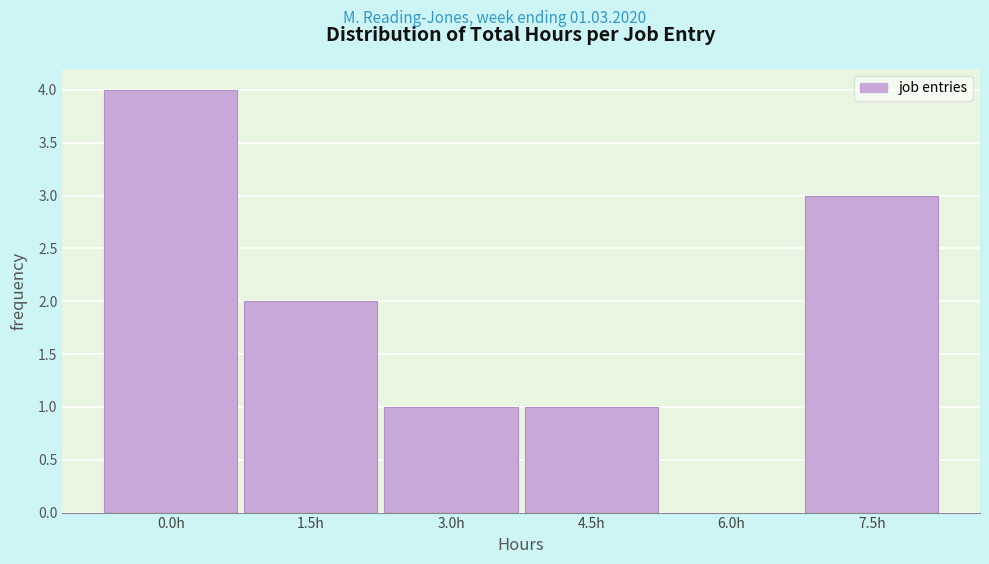

Reading right to left, what are all the values shown in this chart?

7.5h=3	6.0h=0	4.5h=1	3.0h=1	1.5h=2	0.0h=4